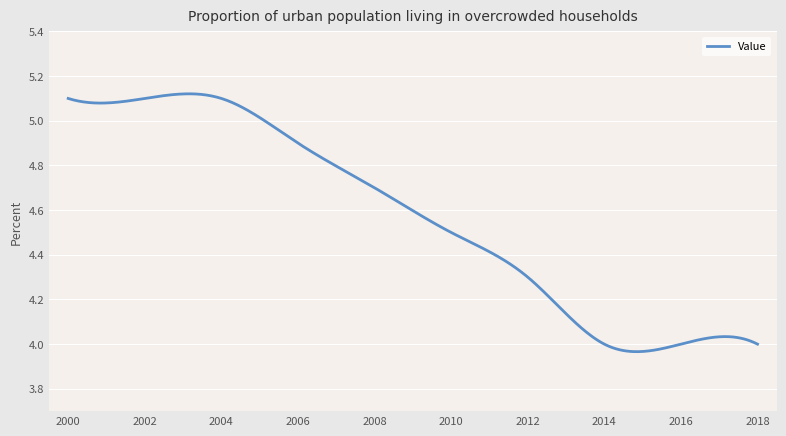

What is the difference between the maximum and minimum values?

1.2